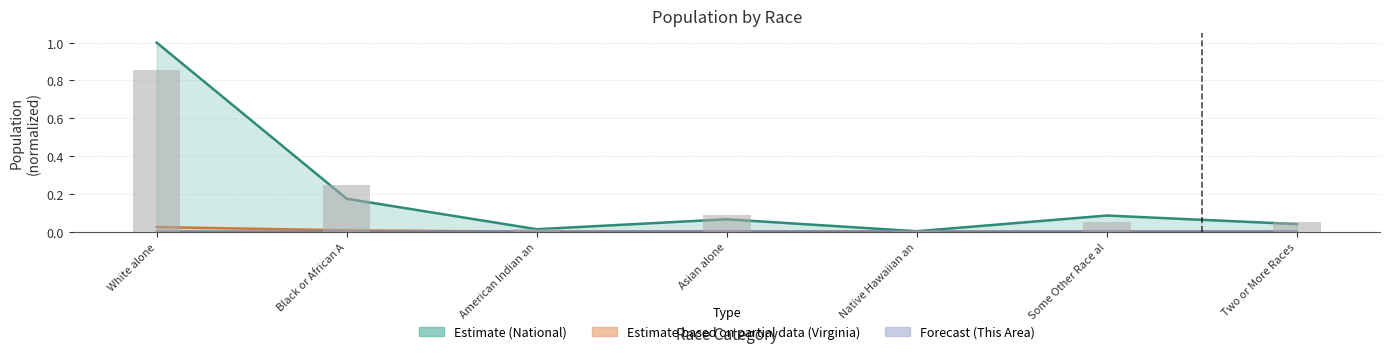

Which has a higher value, Two or More Races or Native Hawaiian and Other Pacific?

Two or More Races